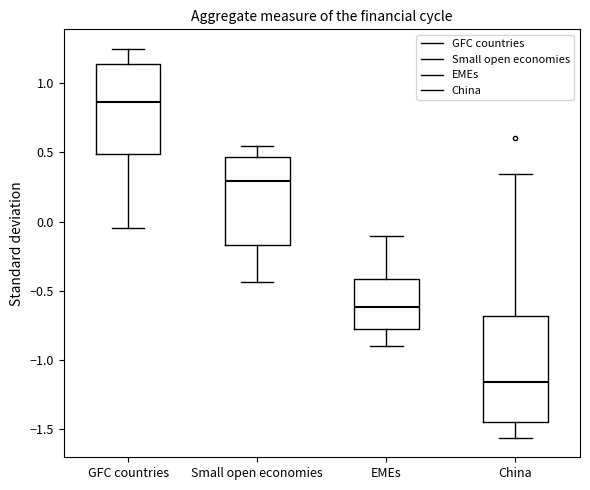

Where does the upper whisker of the box for Small open economies end on the y-axis? The values are not printed on the chart, so give them approximately, as read against the axis.

0.55